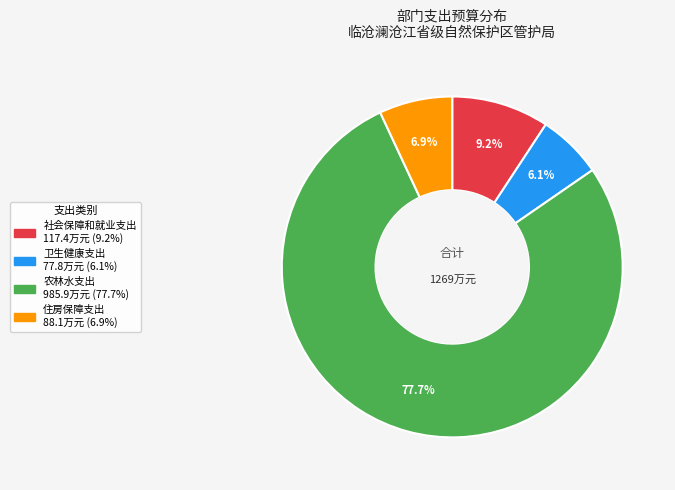

Combined, do 农林水支出 and 卫生健康支出 account for over 50%?

Yes